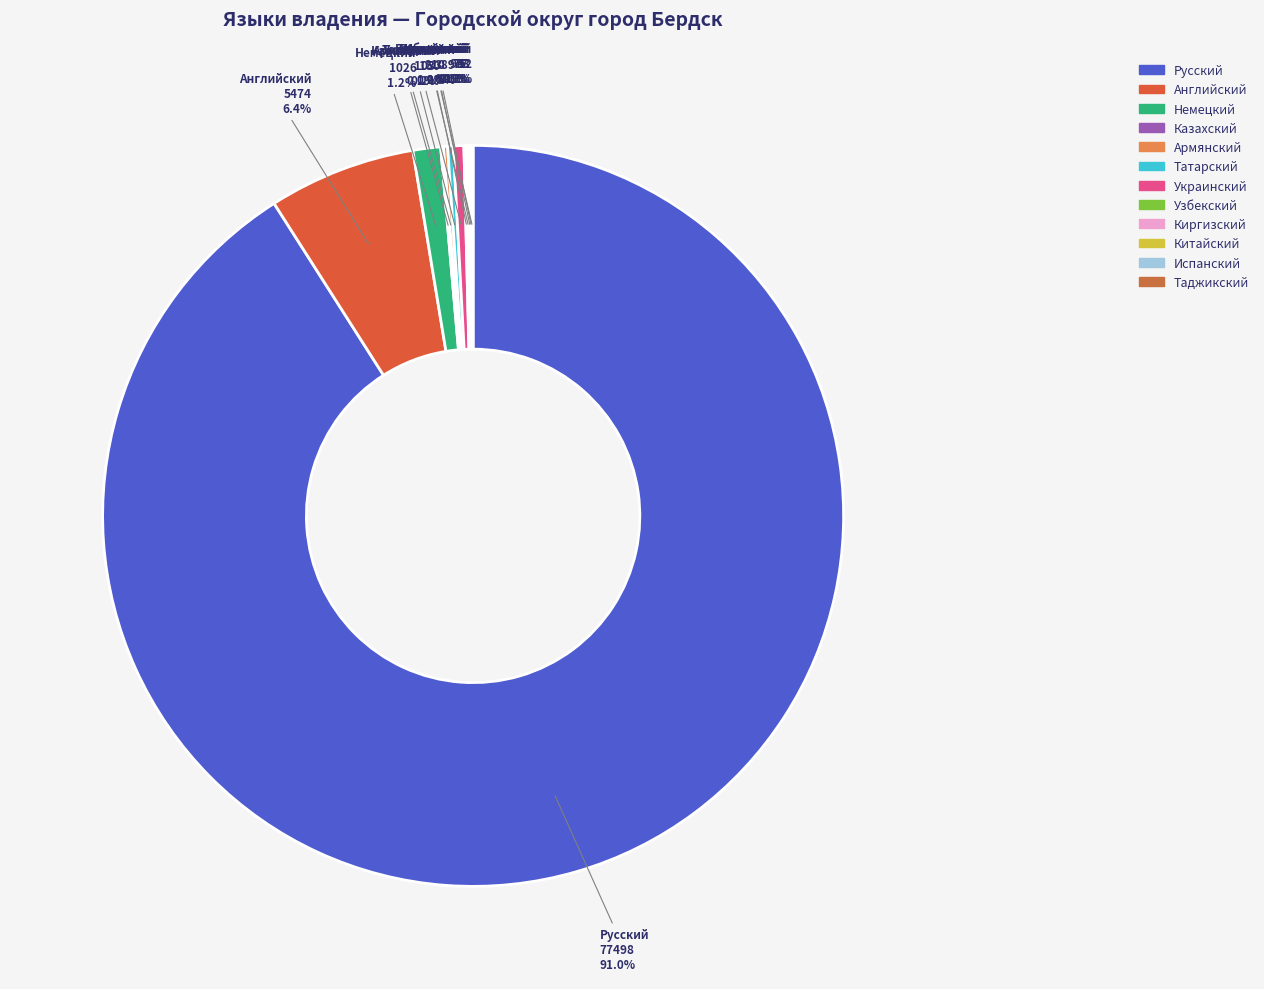

Does Русский account for over 50% of the chart?

Yes